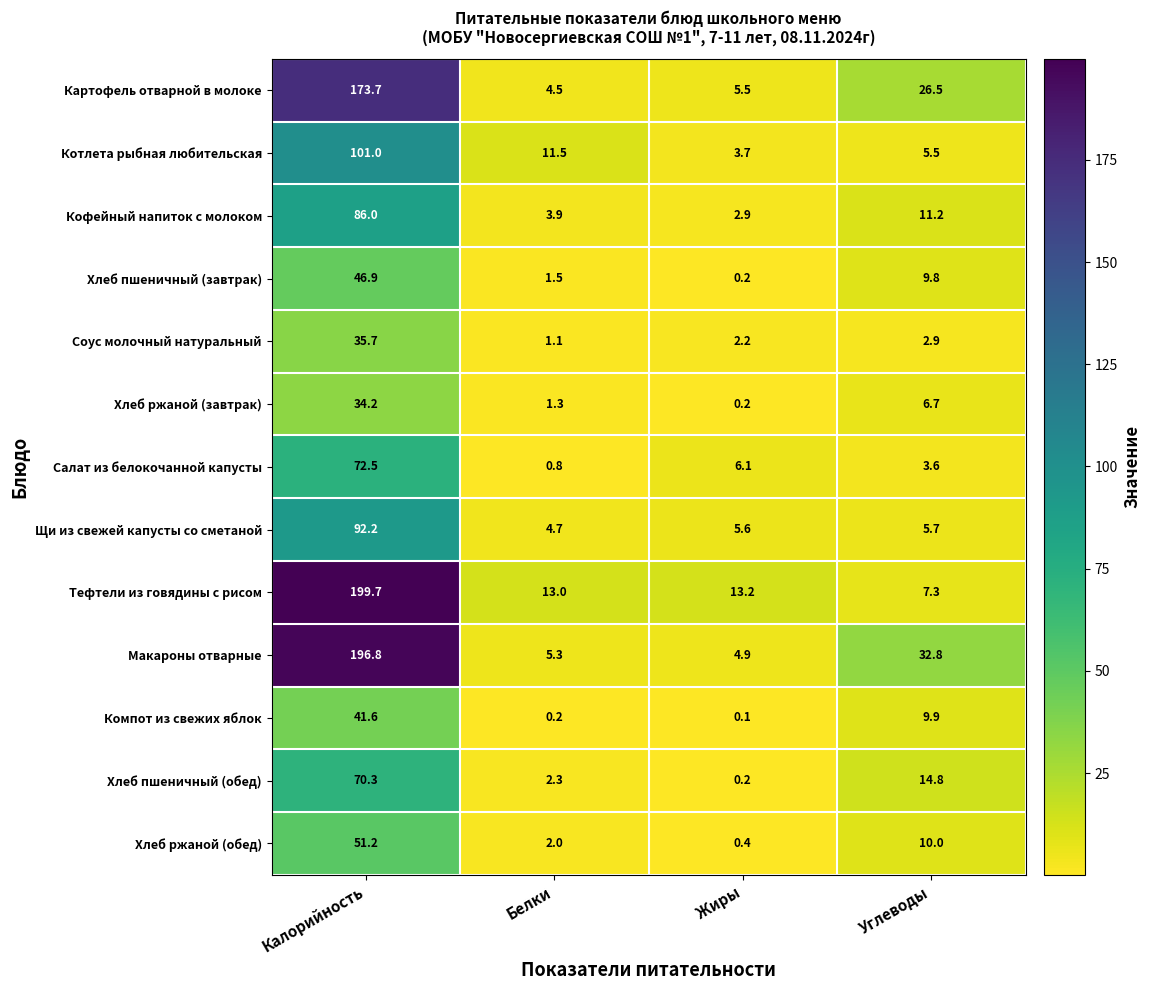

At which label is Макароны отварные closest to 100?

Углеводы